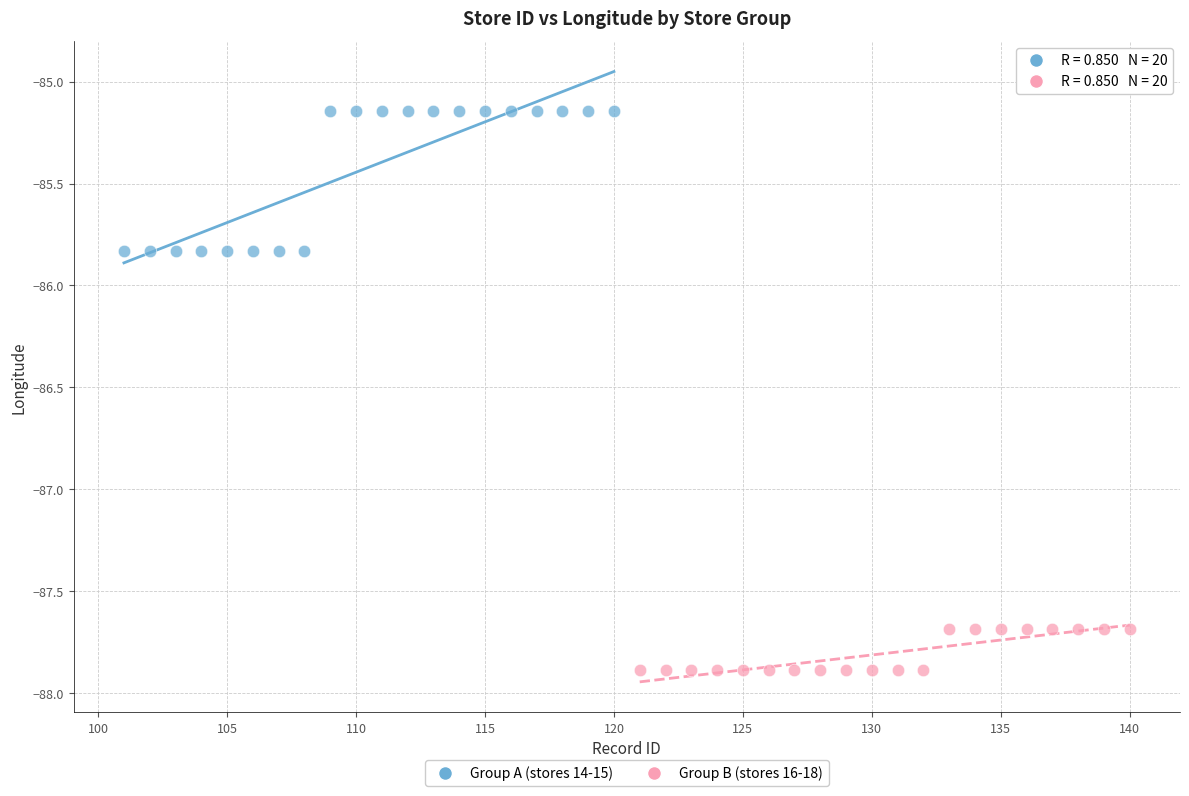

Which series has the largest Y range (max minus min)?

Group A (stores 14-15)